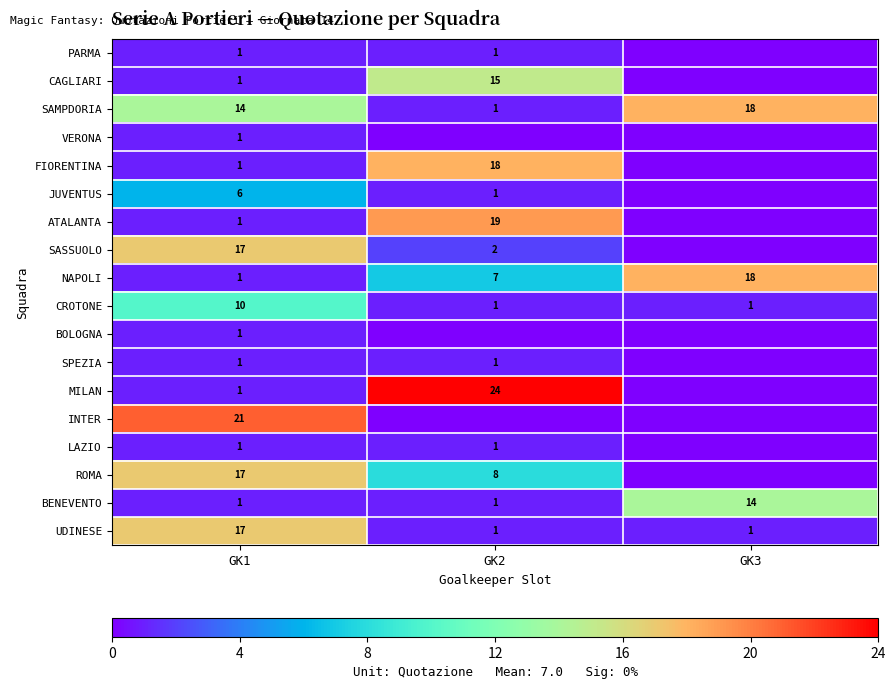

What is the total value across all series at GK1?

113